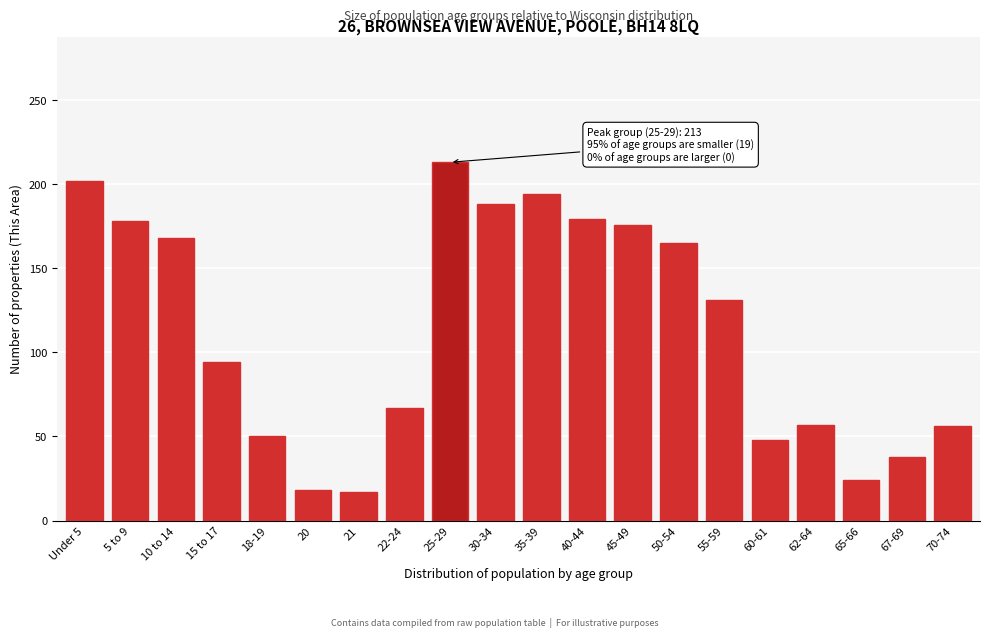

What is the label of the 18th bar from the left?

65-66